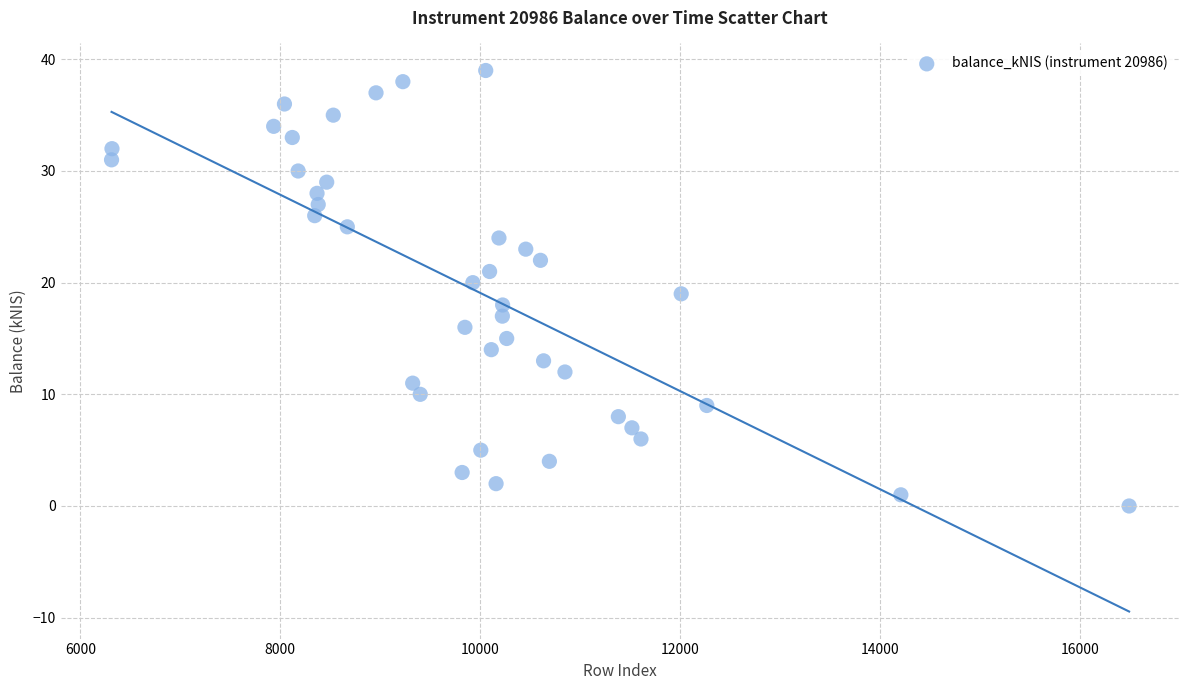

What is the range of Y values (max minus min)?

39